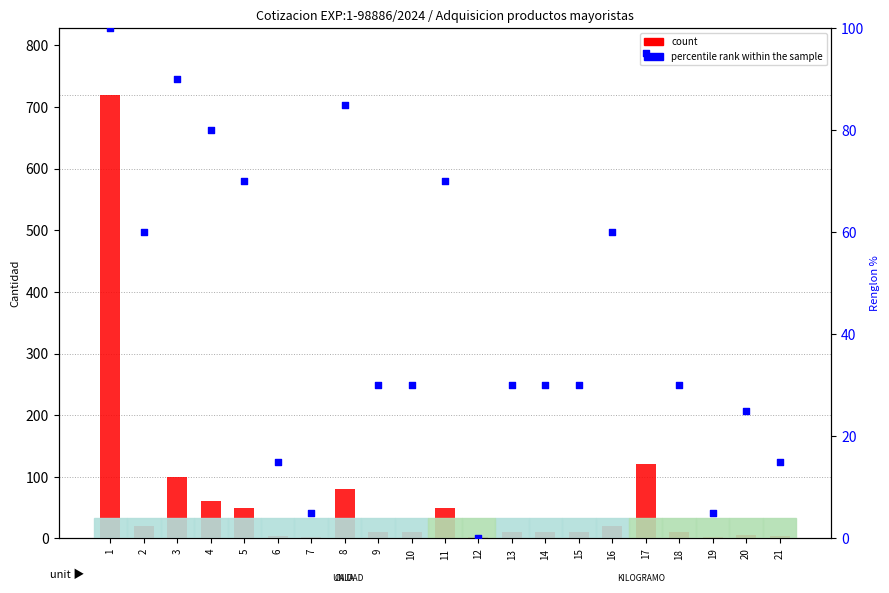

What is the total value across all series at 18?

40